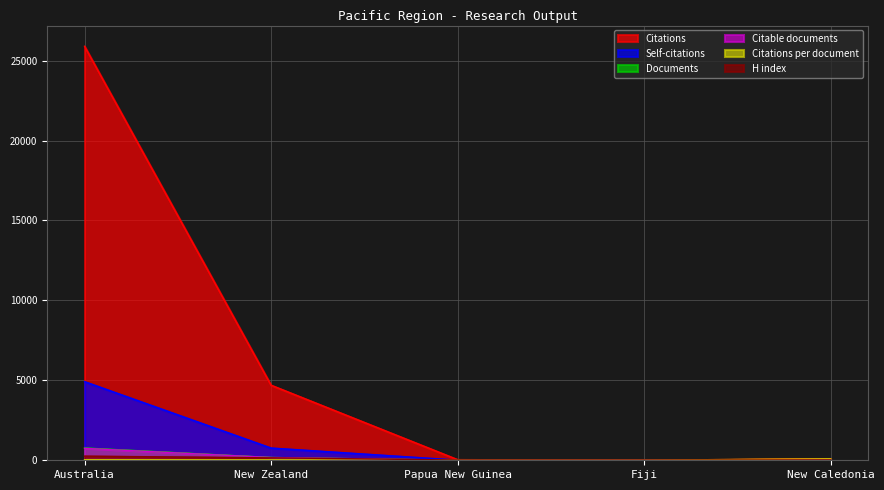

After their last crossing, which series has the higher values: Citable documents or H index?

H index